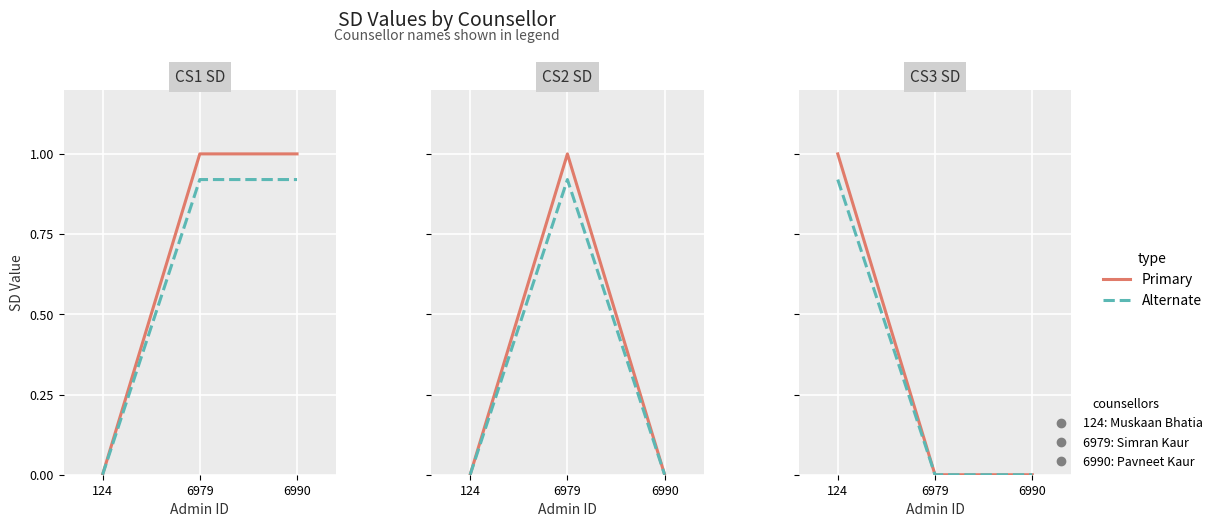

Rank the series at 6979 from highest to lowest value.

CS1 SD, CS2 SD, CS1 SD (alt), CS2 SD (alt), CS3 SD, CS3 SD (alt)